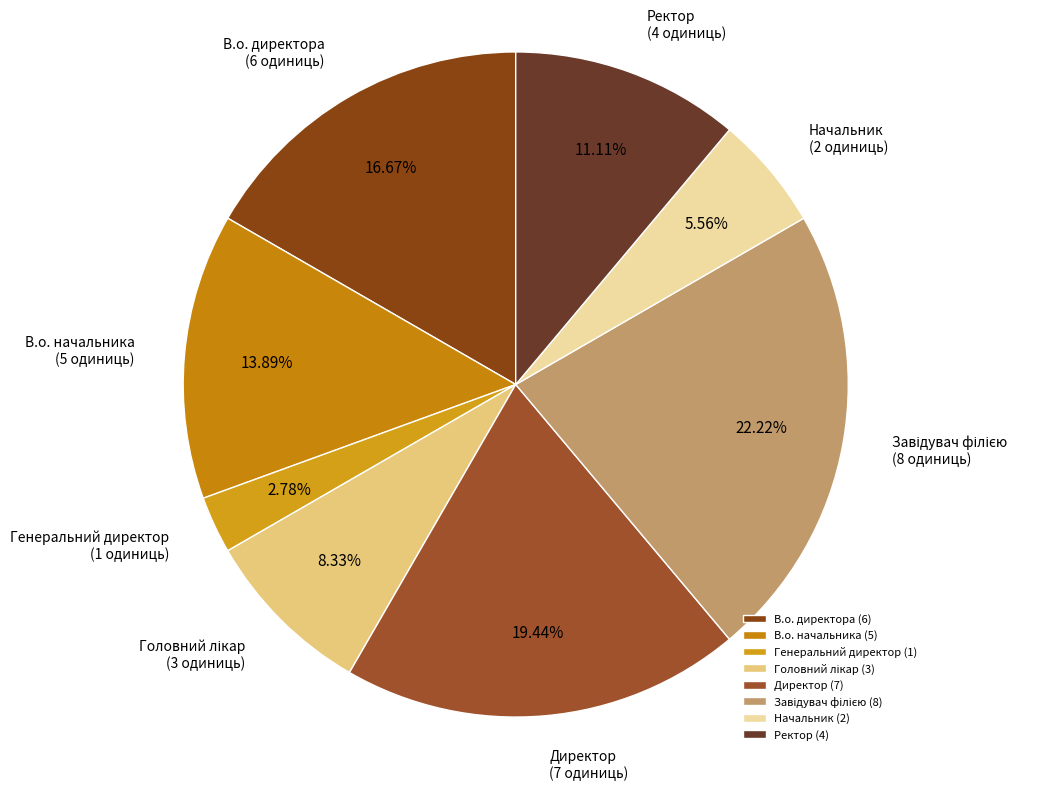

What is the total percentage of Головний лікар and В.о. начальника?

22.2%